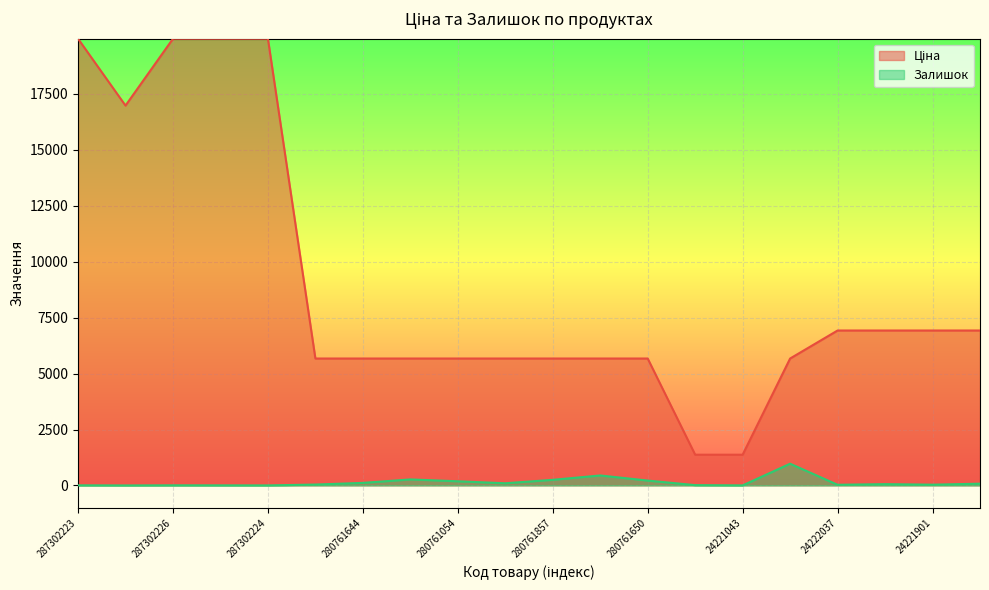

Is it true that Залишок equals 220.0 at 280761650?

True